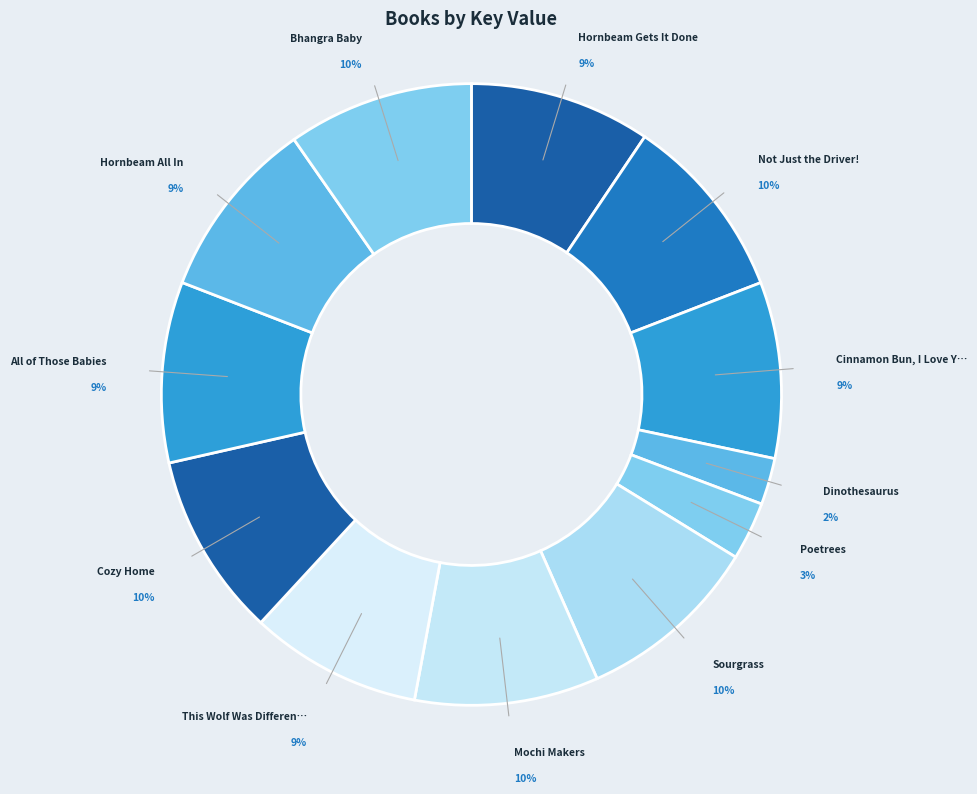

Count the number of slices in the pie.

12